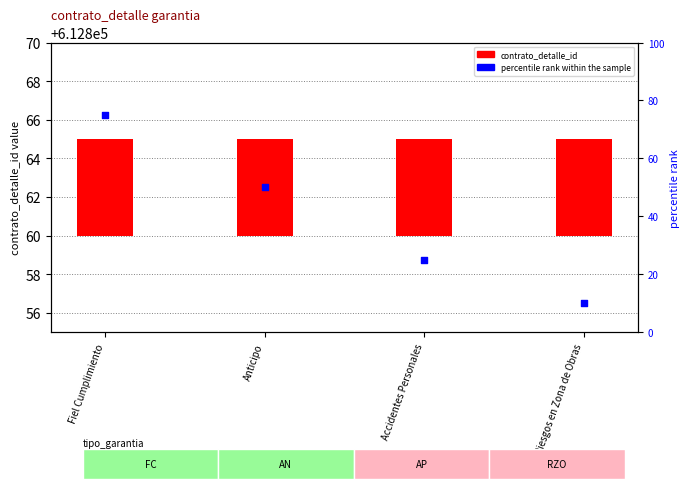

At how many categories does at least one series exceed 68?

1